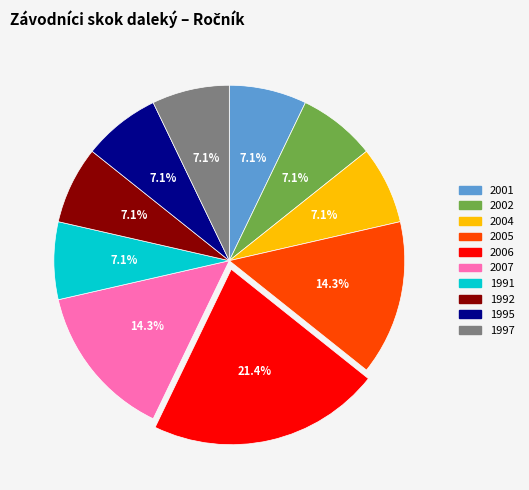

Is there a majority slice in this chart?

No